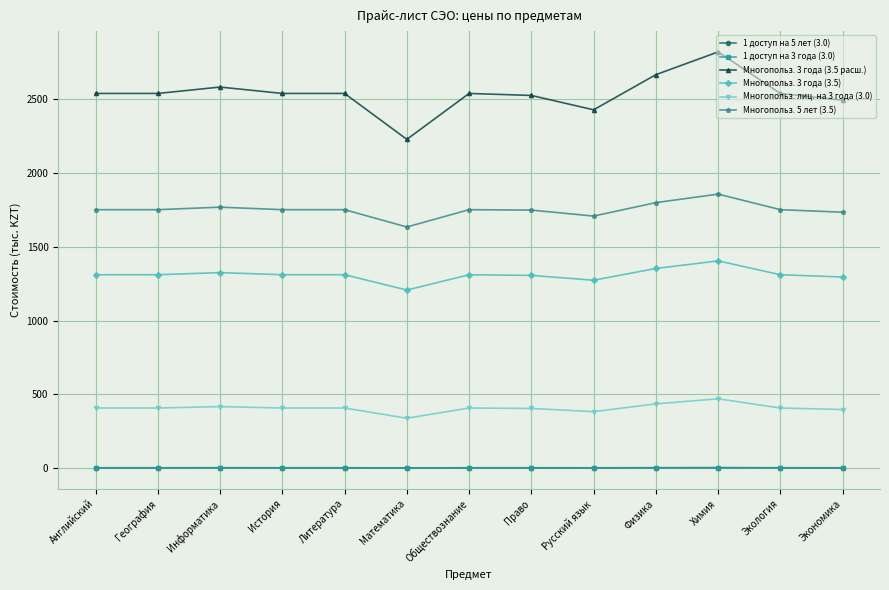

True or false: 1 доступ на 3 года (3.0) and Многопольз. лиц. на 3 года (3.0) cross at least once.

False